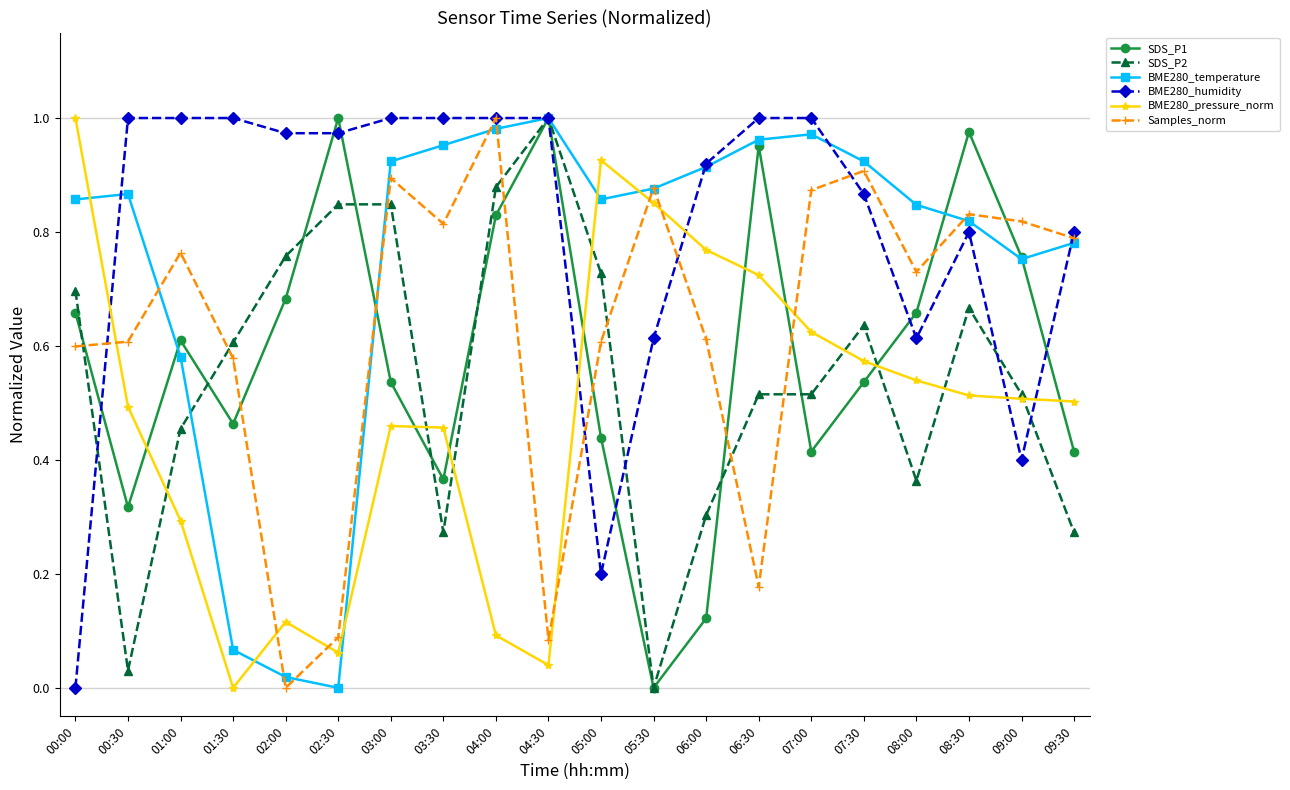

Where is BME280_humidity nearest to the value 0?

00:00